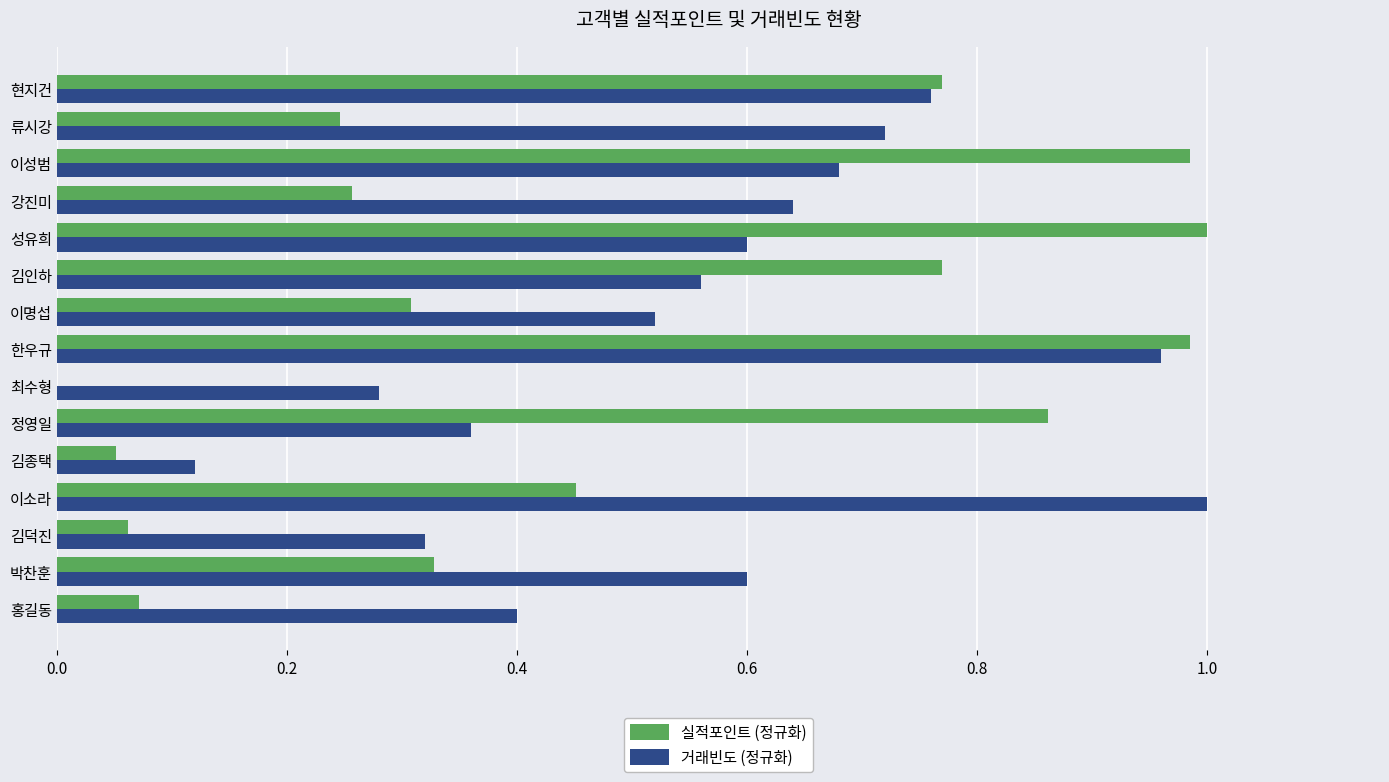

At which category is the sum across all series the highest?

한우규